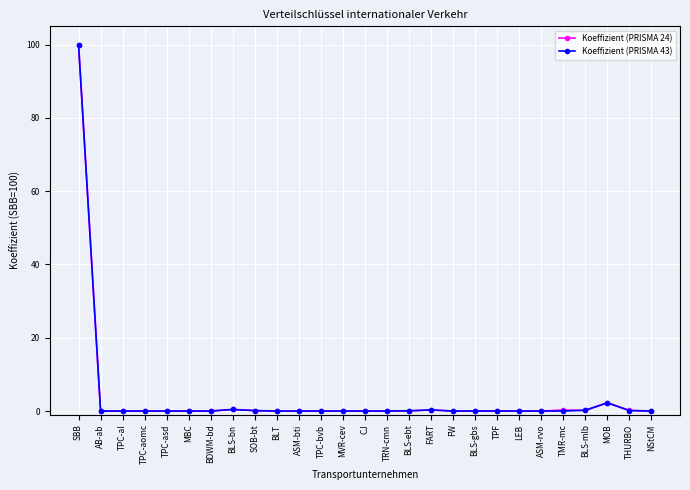

True or false: Koeffizient (PRISMA 24) has more than 1 interior local peaks.

True